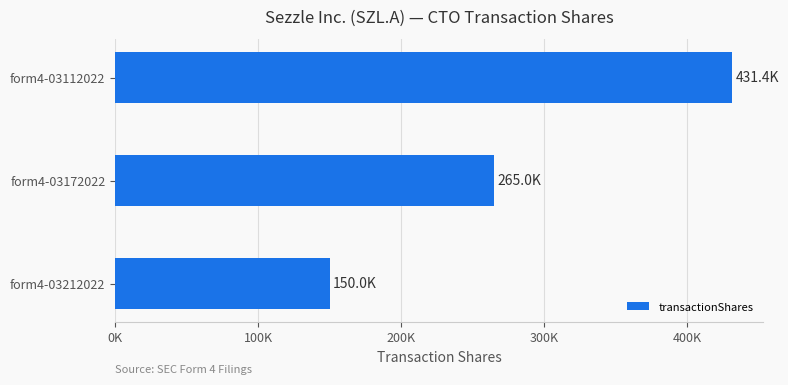

Are the bars horizontal?

Yes